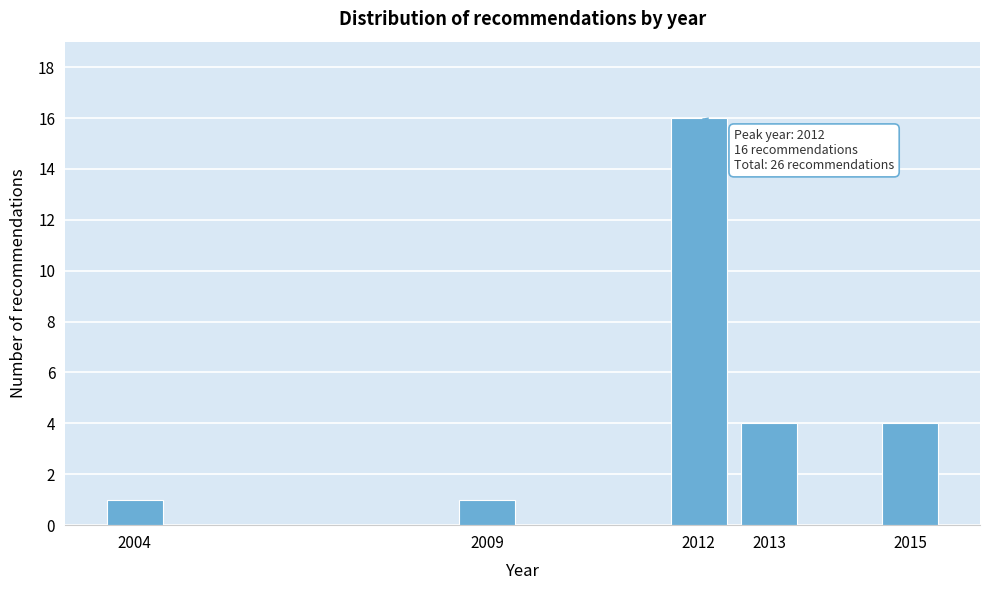

Reading left to right, extract all data points from this chart.

1	1	16	4	4